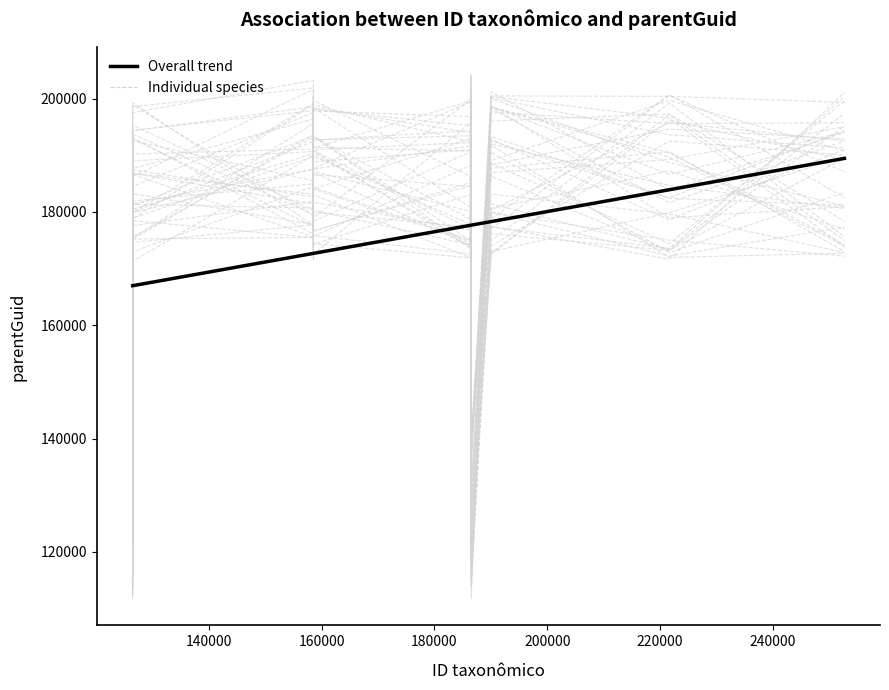

Count the number of values greater than 186473.

2